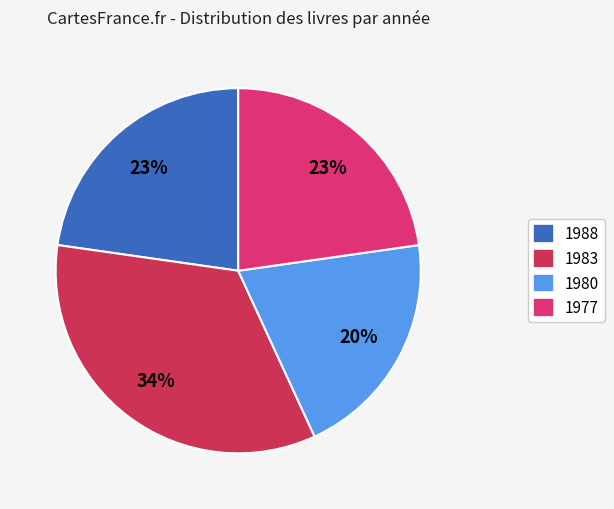

To the nearest percent, what is the combined percentage of 1988 and 1977?

45%